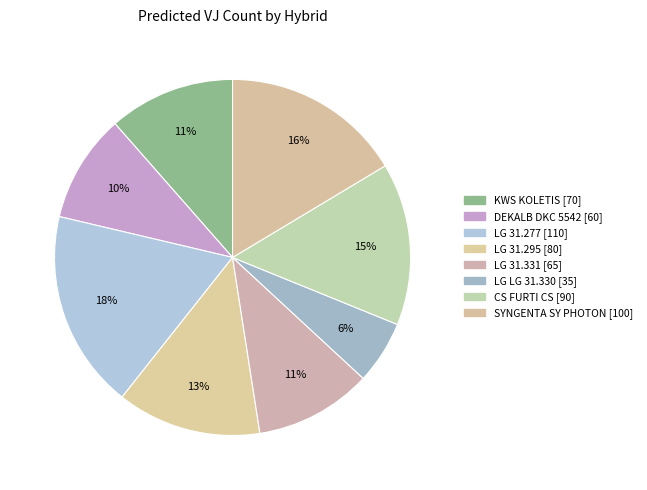

The LG 31.277 slice represents 18% of the pie. True or false?

True